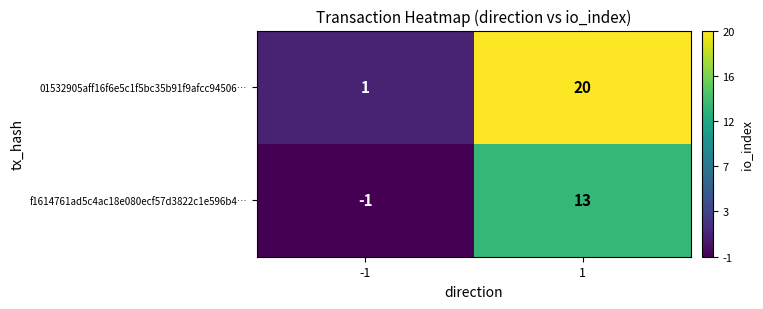

How many distinct data groups are displayed?

2